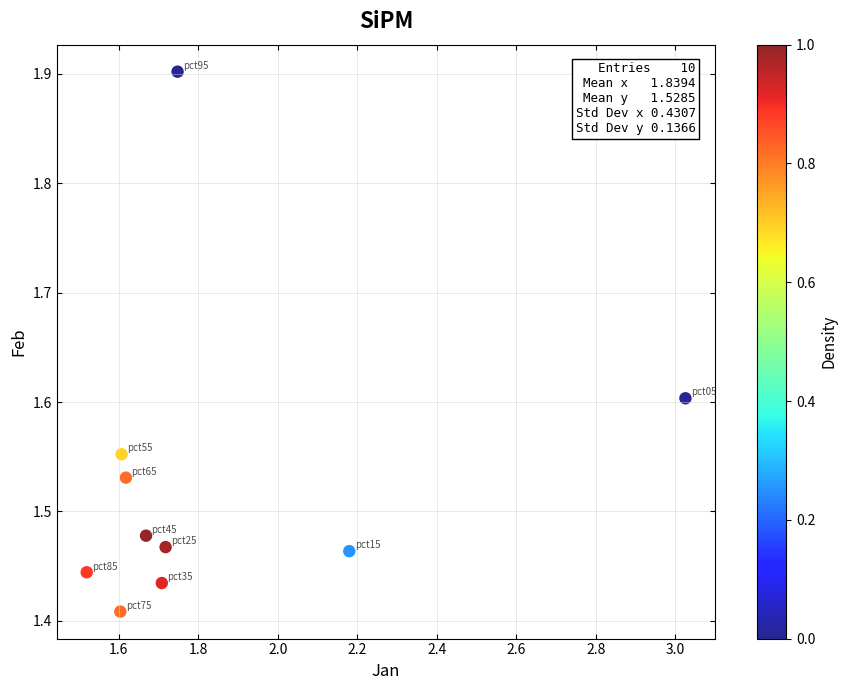

What is the range of Y values (max minus min)?

0.5